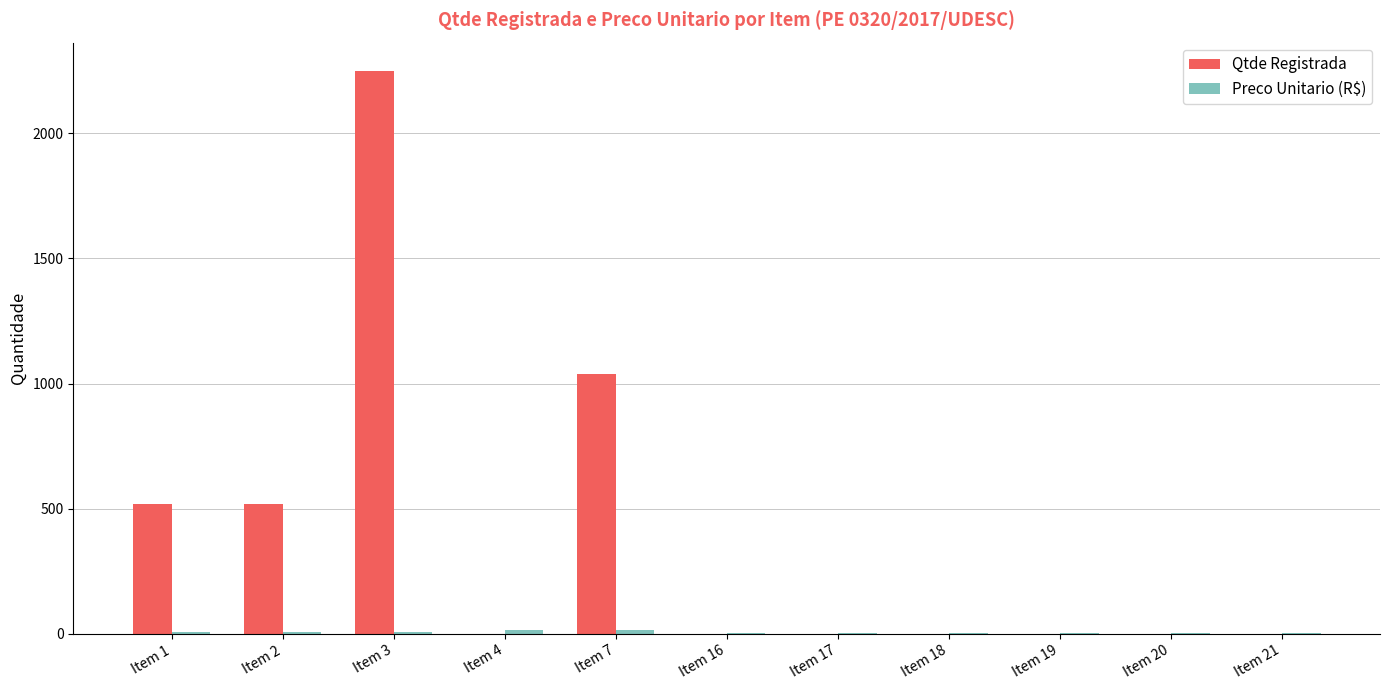

At which label does Qtde Registrada reach its peak?

Item 3